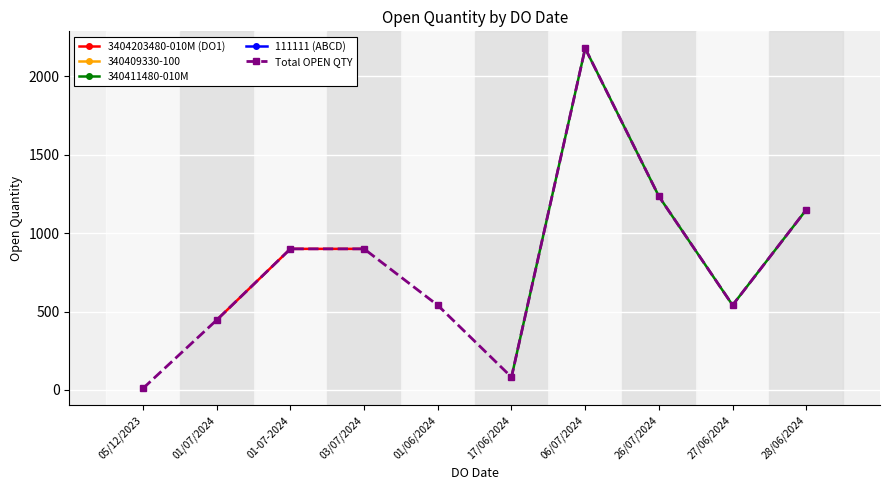

True or false: 340411480-010M and 111111 (ABCD) intersect in this chart.

False